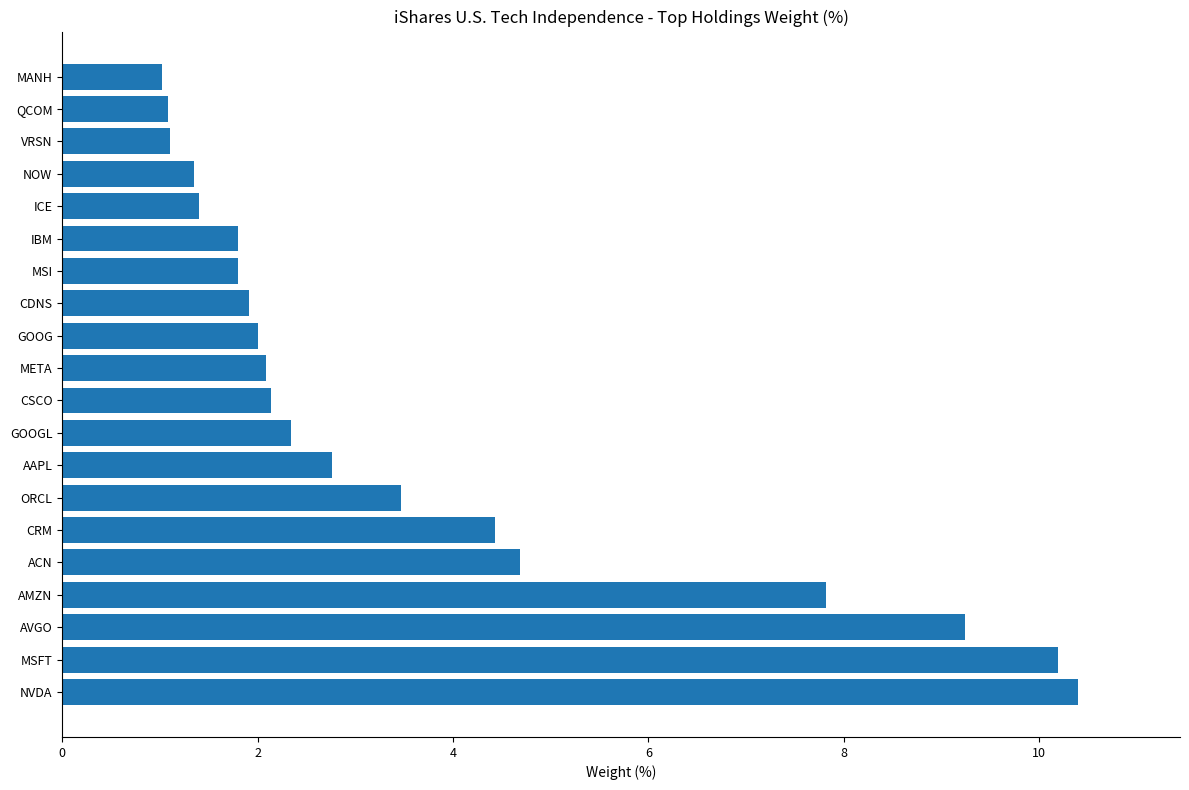

Count the number of data series in this chart.

1